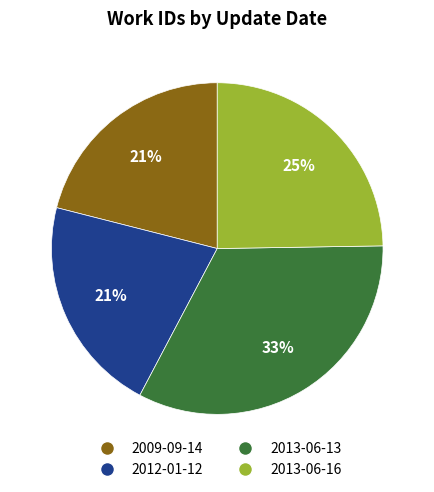

Does 2013-06-13 account for over 50% of the chart?

No